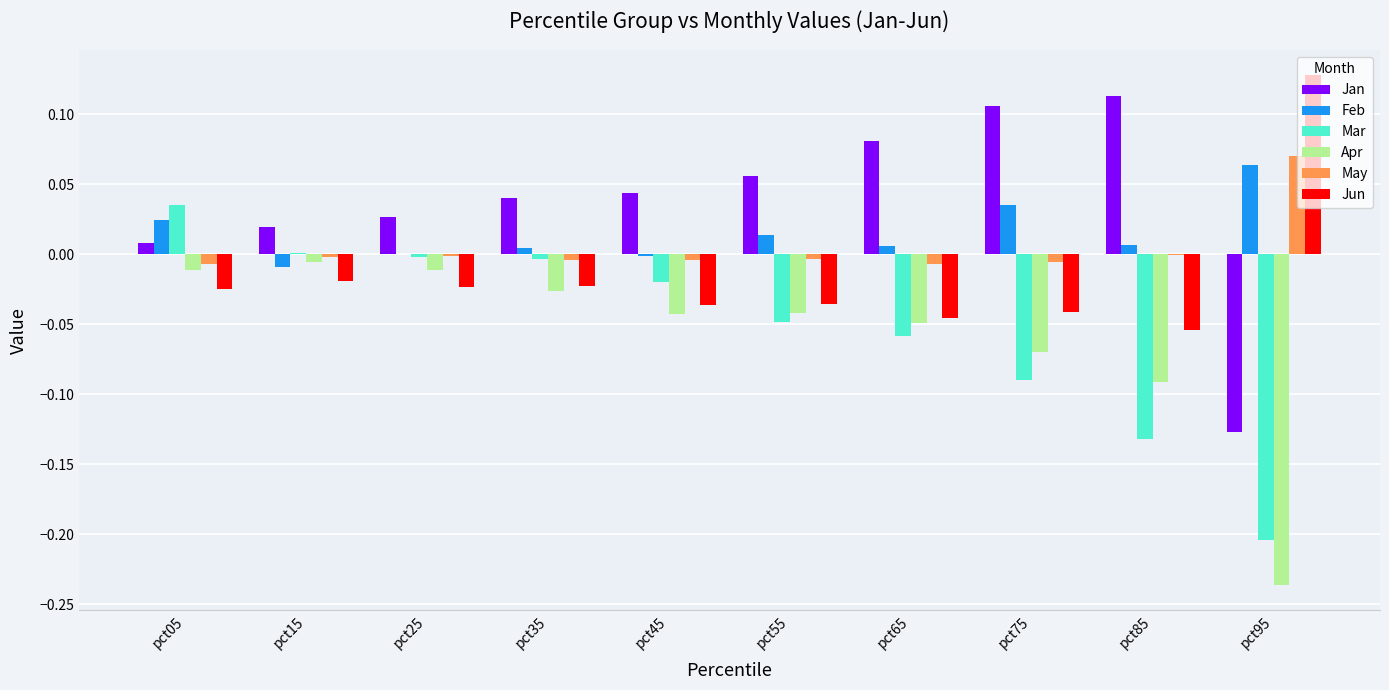

At which category is the sum across all series the highest?

pct05